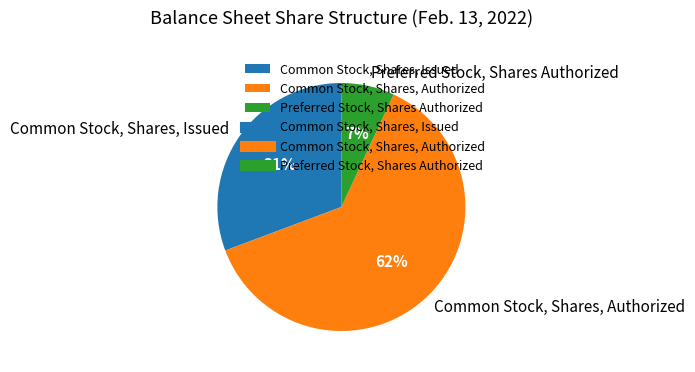

Is the sum of Preferred Stock, Shares Authorized and Common Stock, Shares, Authorized greater than half?

Yes